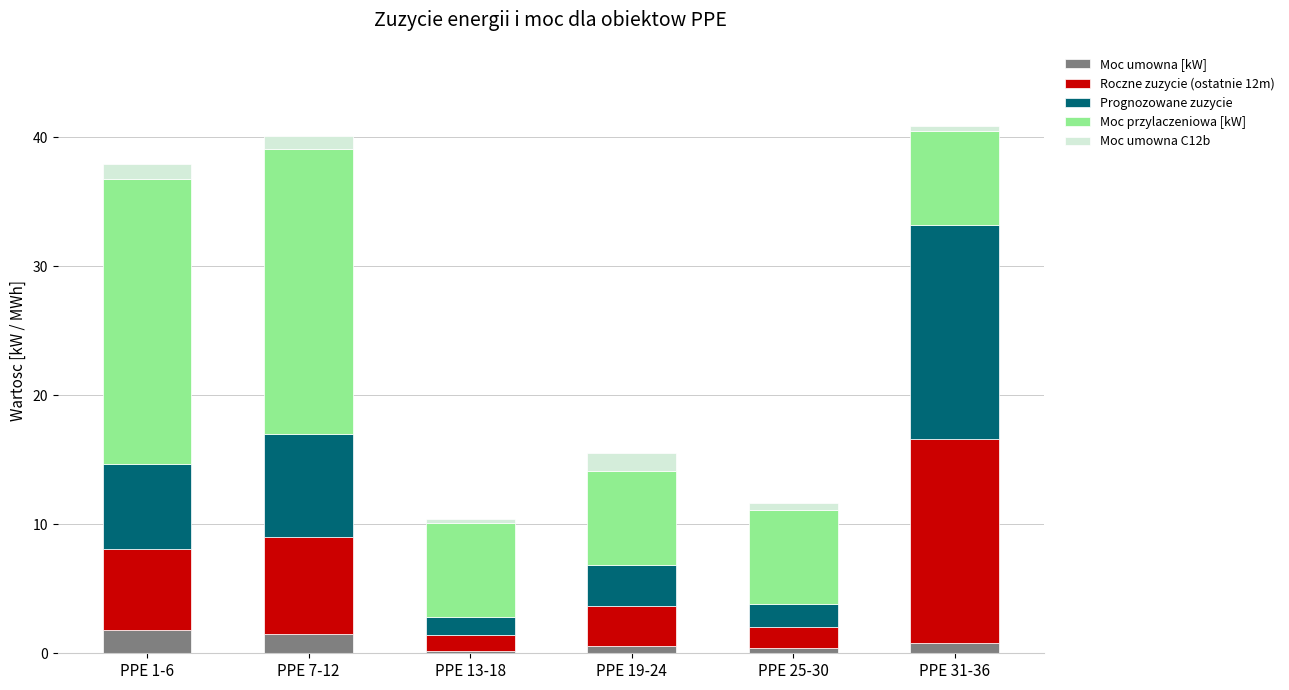

How many categories are shown in the chart?

6